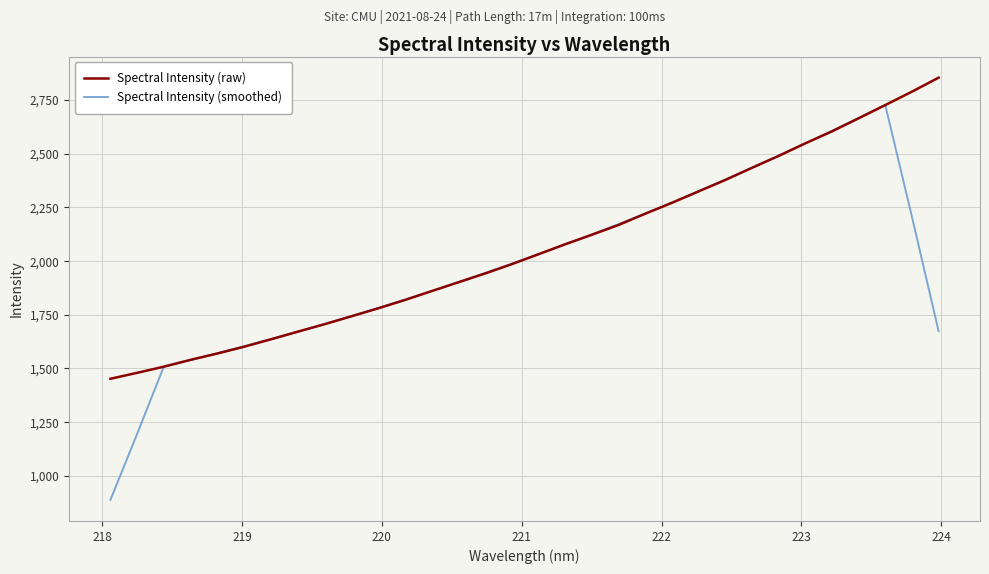

What is the lowest value of the Spectral Intensity (smoothed) series?

888.1